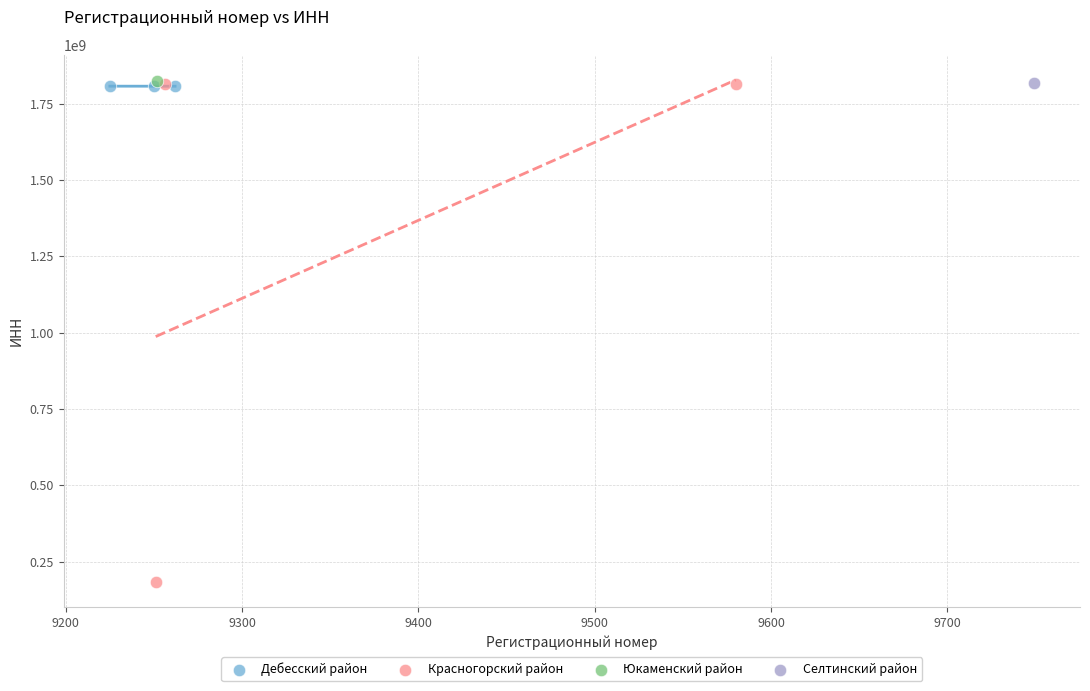

Which series contains the lowest Y value?

Красногорский район